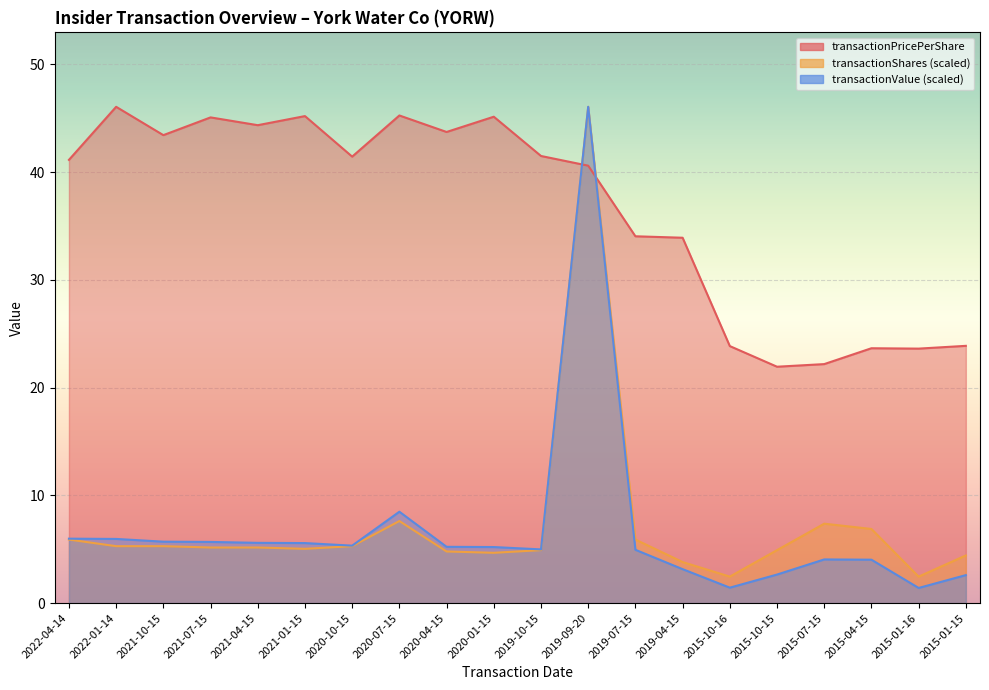

Reading right to left, transcribe all the data shown in this chart.

transactionPricePerShare: 23.9	23.6	23.7	22.2	21.9	23.9	33.9	34.0	40.6	41.5	45.1	43.7	45.3	41.4	45.2	44.4	45.1	43.4	46.1	41.1
transactionShares: 4.4	2.5	6.9	7.4	4.9	2.5	3.8	5.9	46.1	4.9	4.7	4.8	7.6	5.3	5.0	5.2	5.2	5.3	5.3	5.9
transactionValue: 2.6	1.4	4.0	4.1	2.6	1.4	3.1	4.9	46.1	5.0	5.2	5.2	8.5	5.3	5.6	5.6	5.7	5.7	6.0	6.0